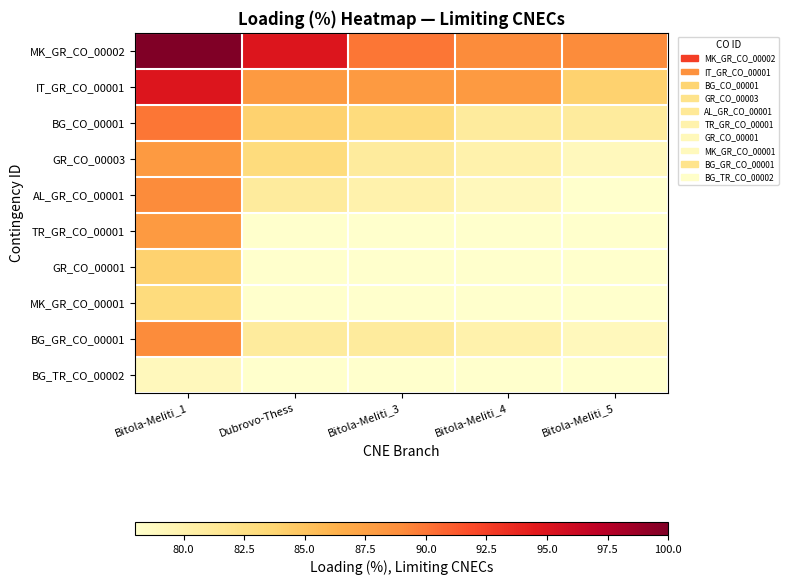

How many data points does each series have?

5